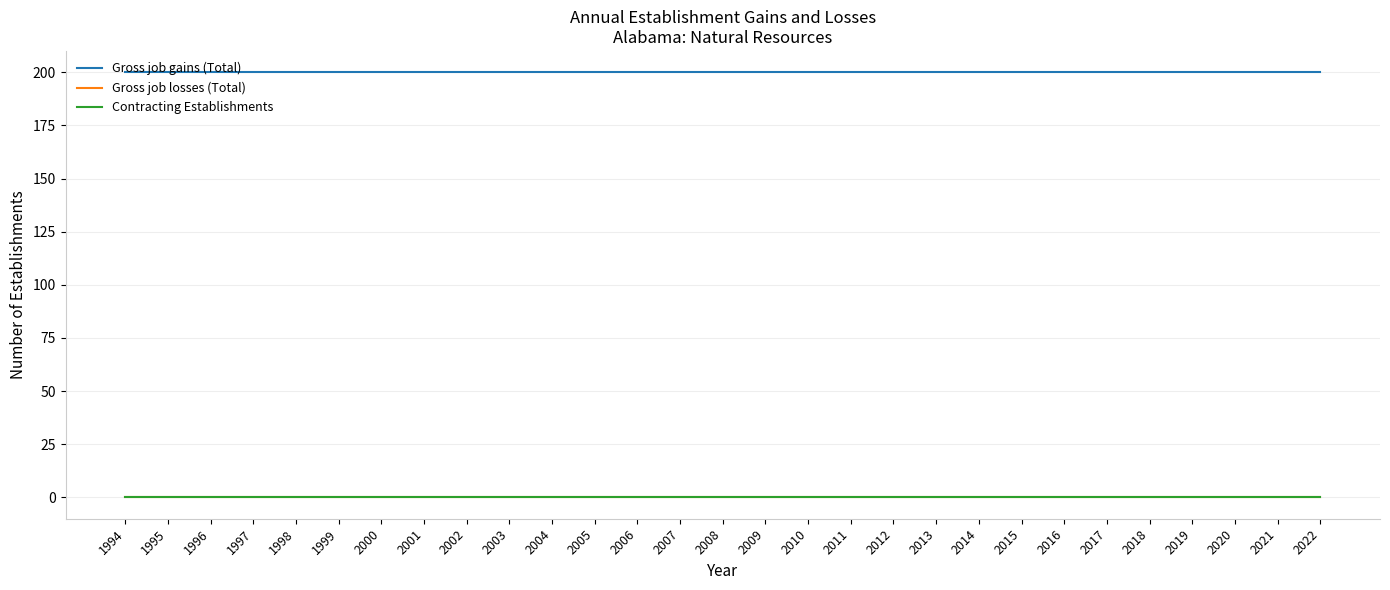

At which label is Gross job gains (Total) closest to 200?

1994